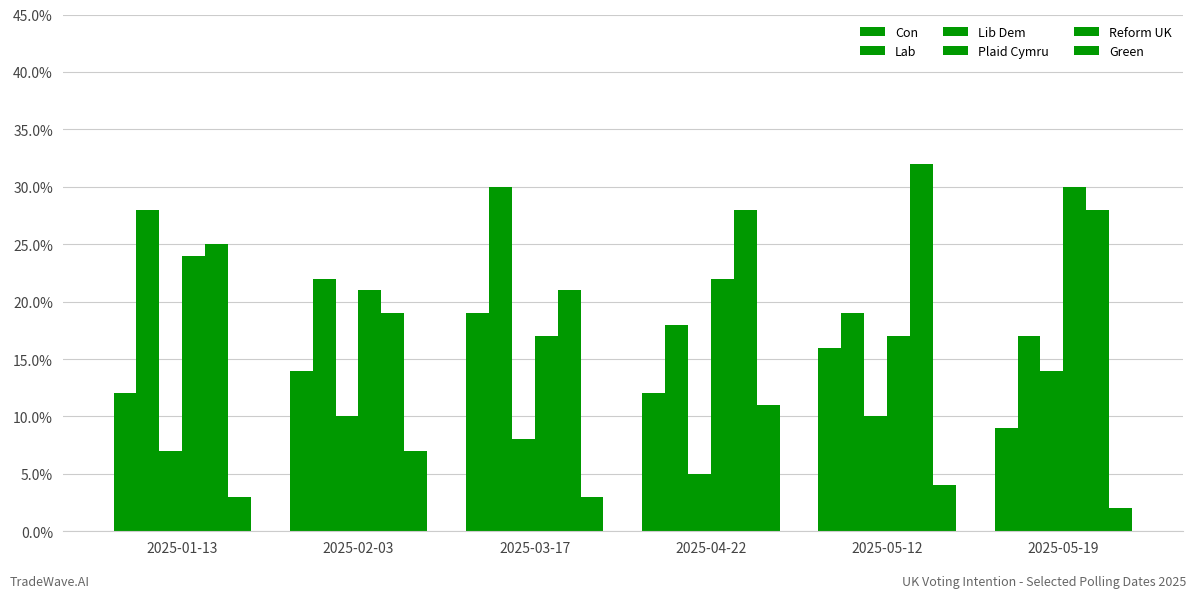

Does the chart contain stacked bars?

No